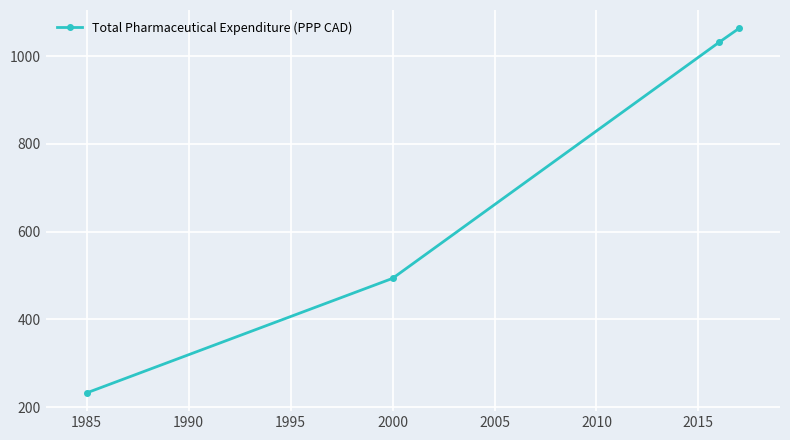

Reading right to left, transcribe all the data shown in this chart.

1063.5	1031.0	493.5	232.5